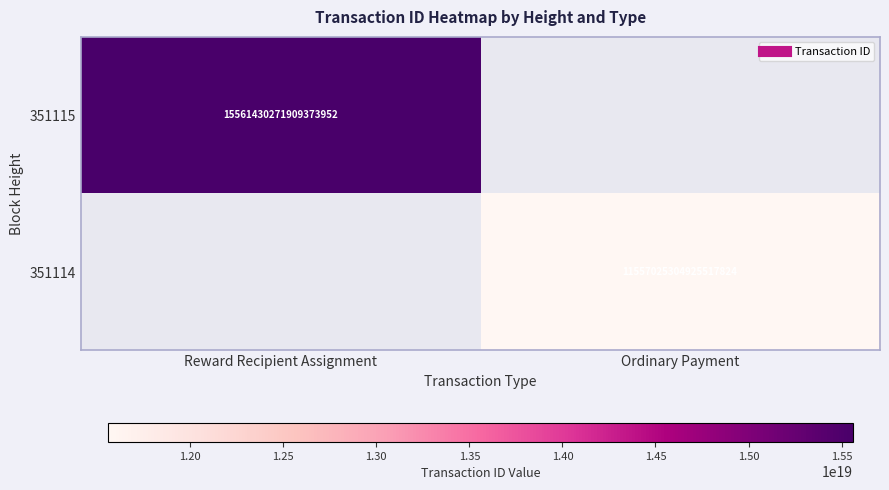

List the series in order of their overall mean, highest first.

351115, 351114